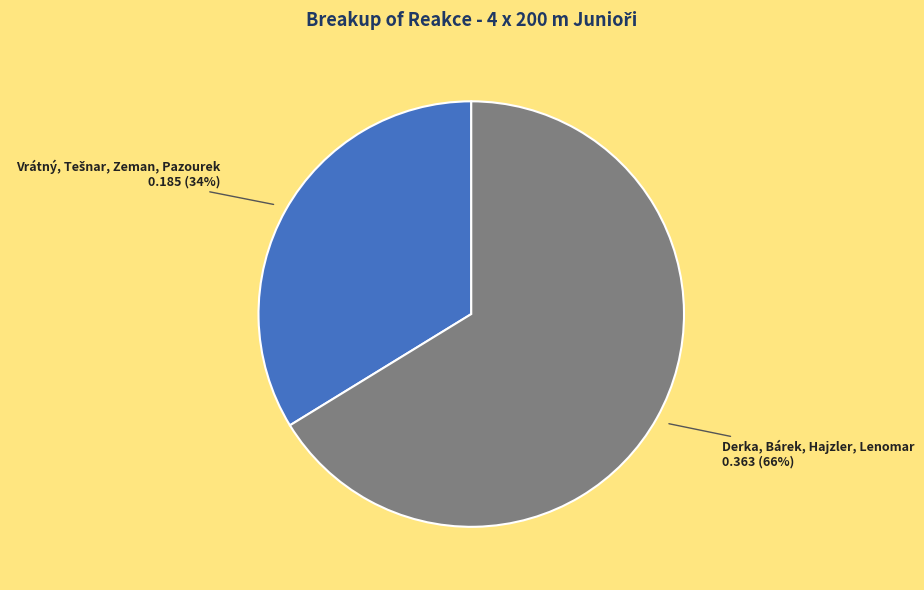

To the nearest percent, what is the difference between the largest and smallest slice percentages?

32%